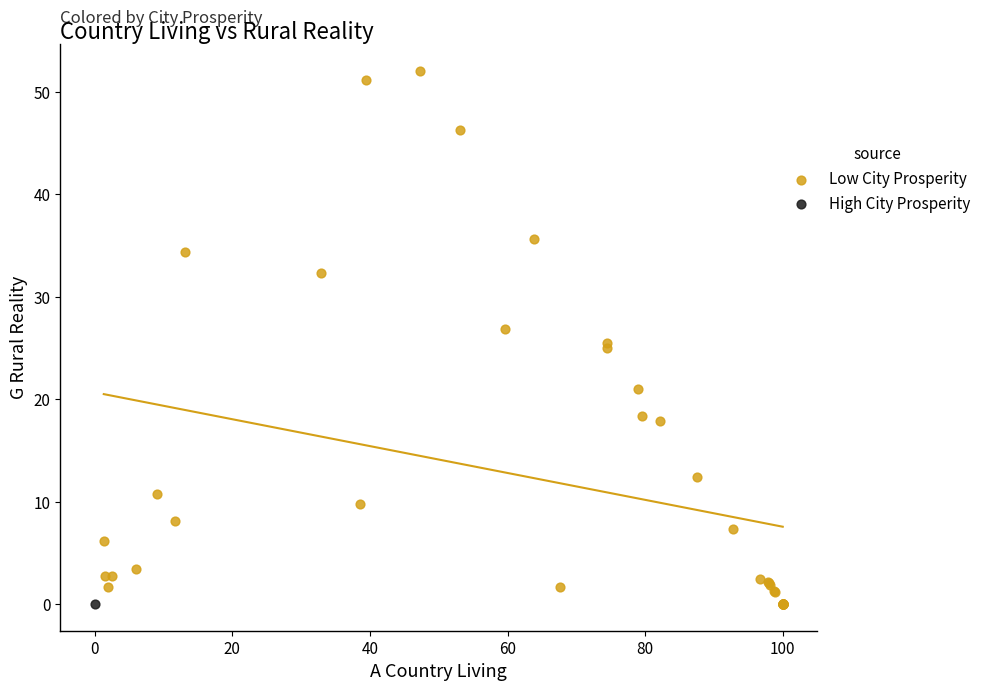

What are all the series names shown in the legend?

Low City Prosperity, High City Prosperity